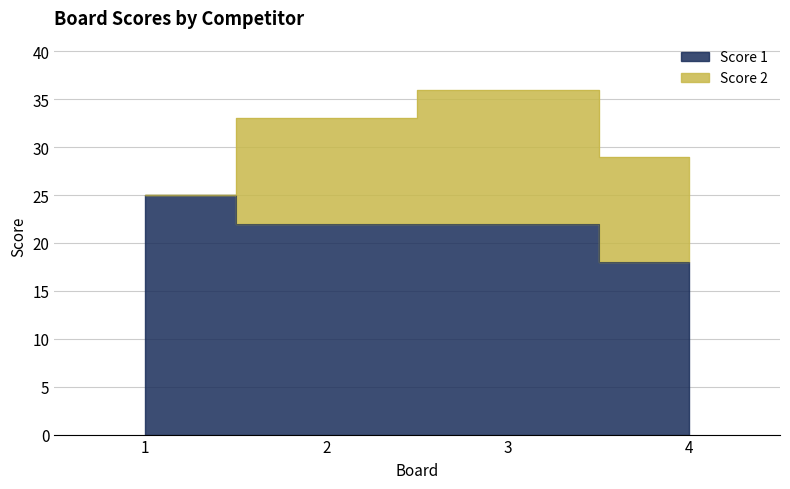

At which label does the data first exceed 22?

1